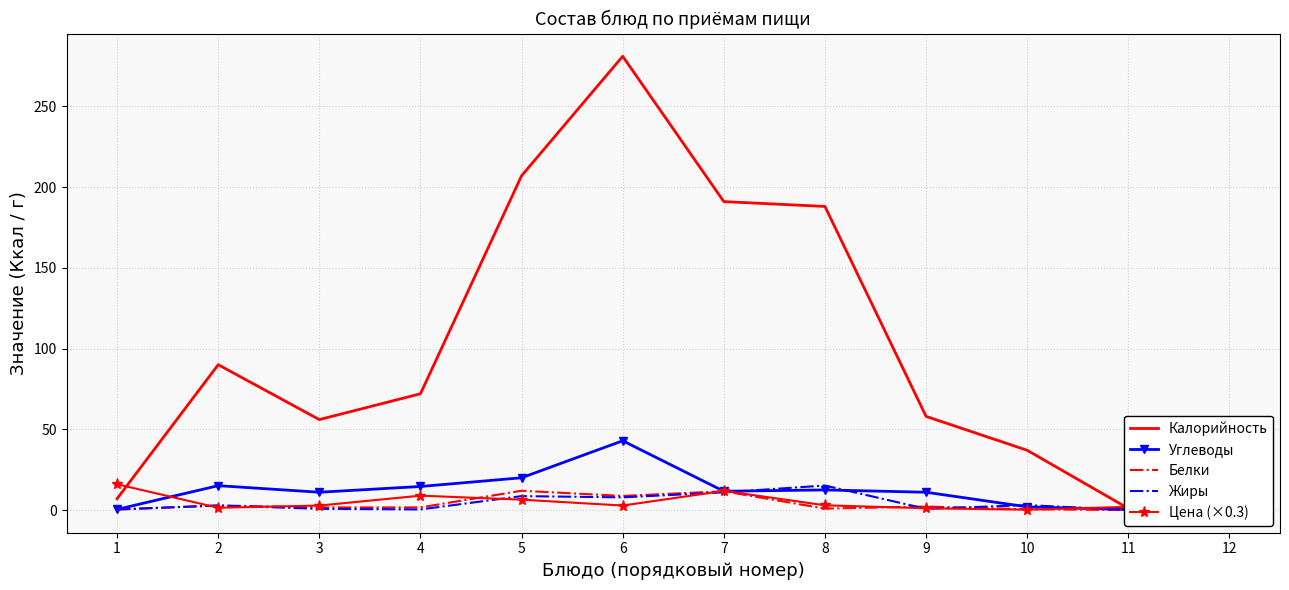

How many categories are shown in the chart?

12